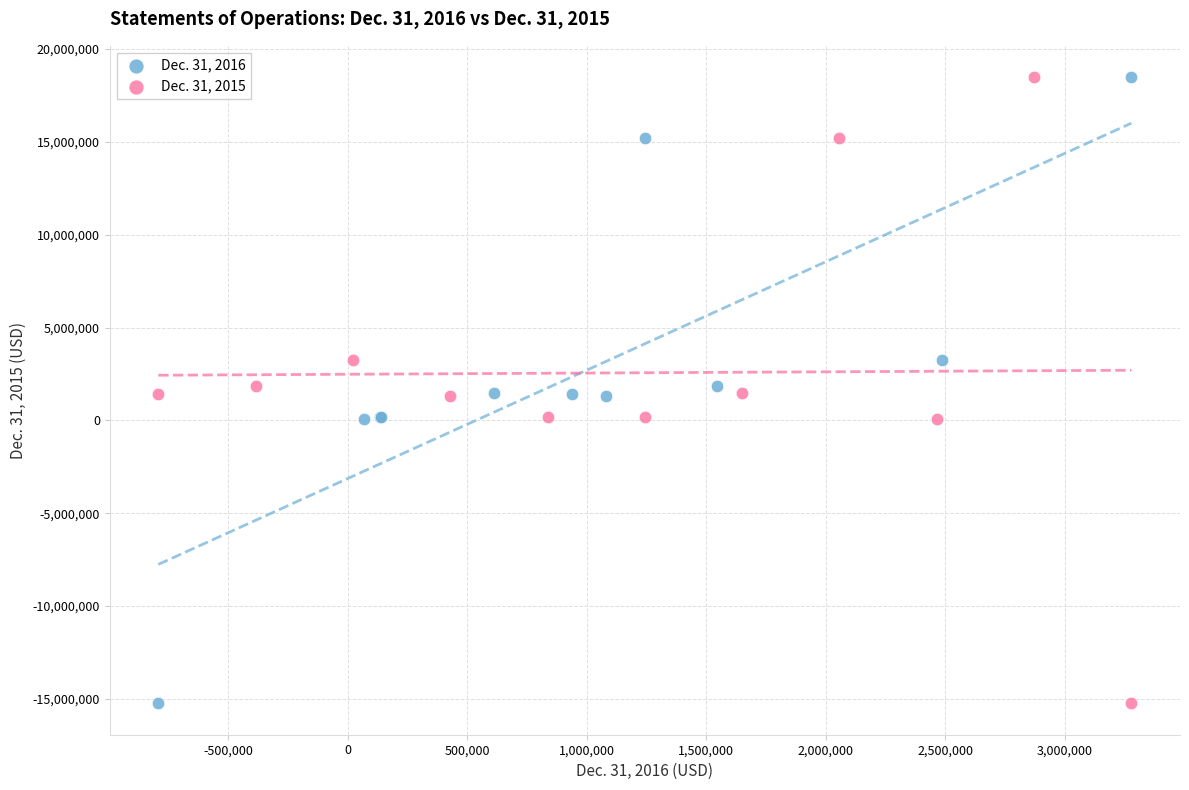

What are all the series names shown in the legend?

Dec. 31, 2016, Dec. 31, 2015